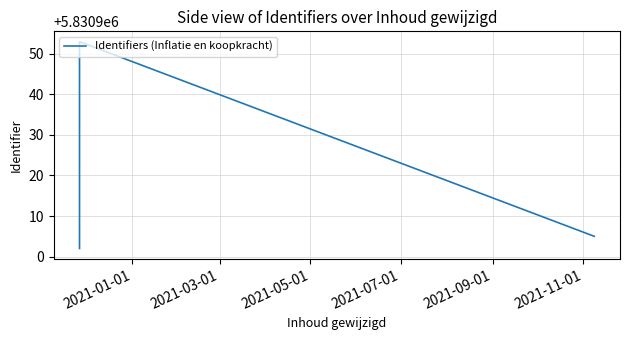

Reading left to right, list all the values displayed in this chart.

5830902	5830903	5830907	5830908	5830915	5830916	5830953	5830905